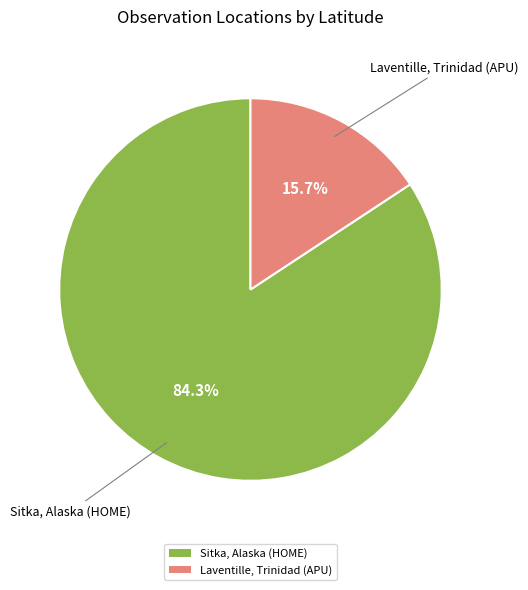

Rank the categories by value from lowest to highest.

Laventille, Trinidad (APU), Sitka, Alaska (HOME)